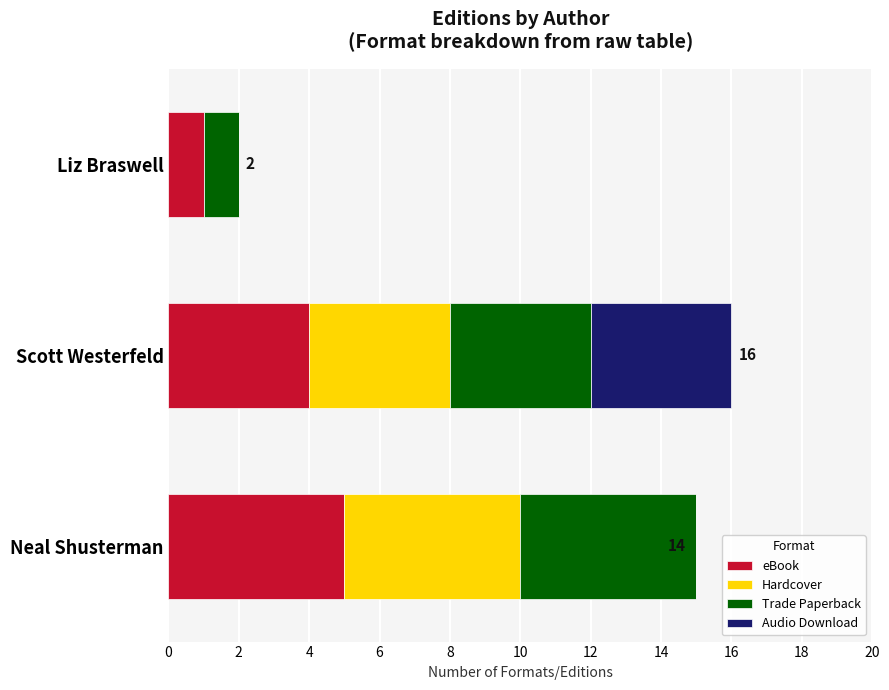

What is the highest value of the eBook series?

5